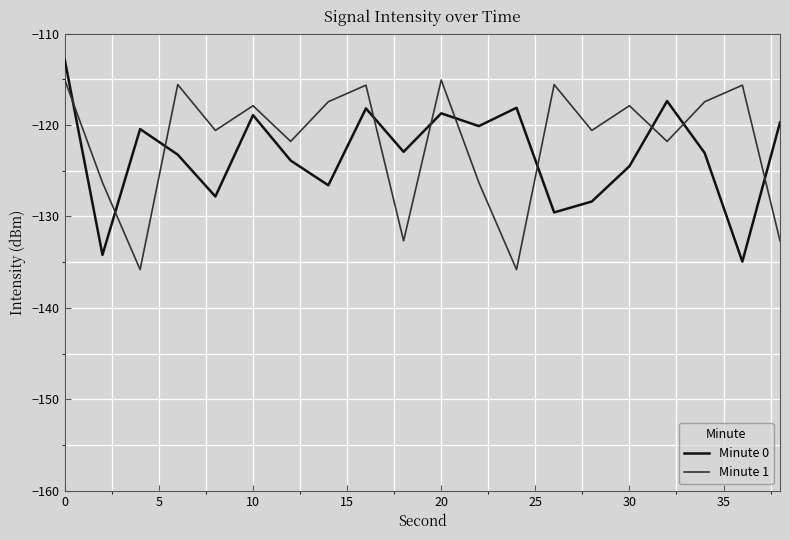

What is the minimum value for Minute 1?

-135.8